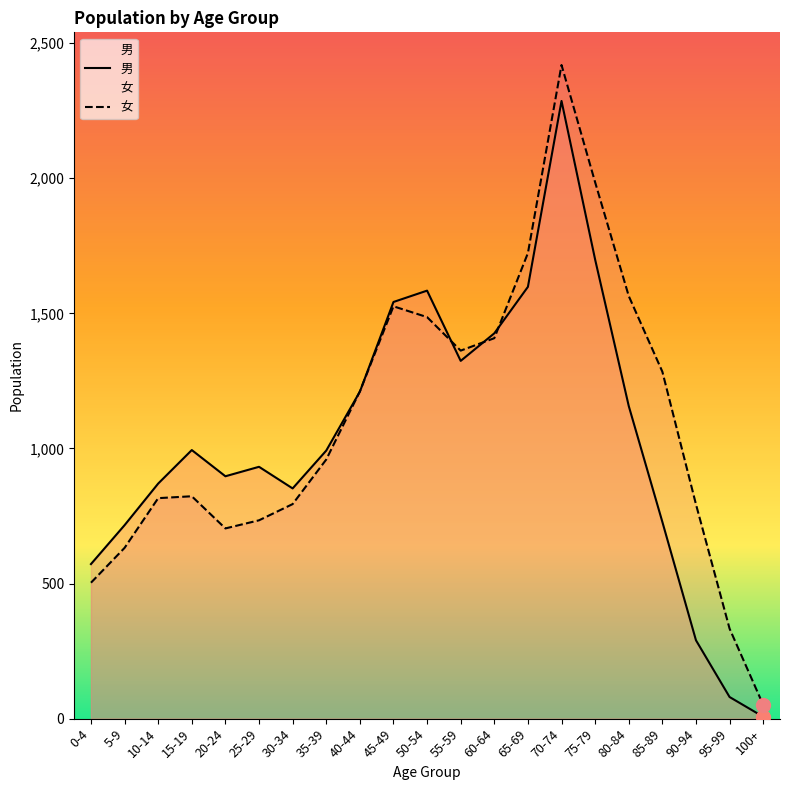

The value of 女 at 0-4 is 159. True or false?

False